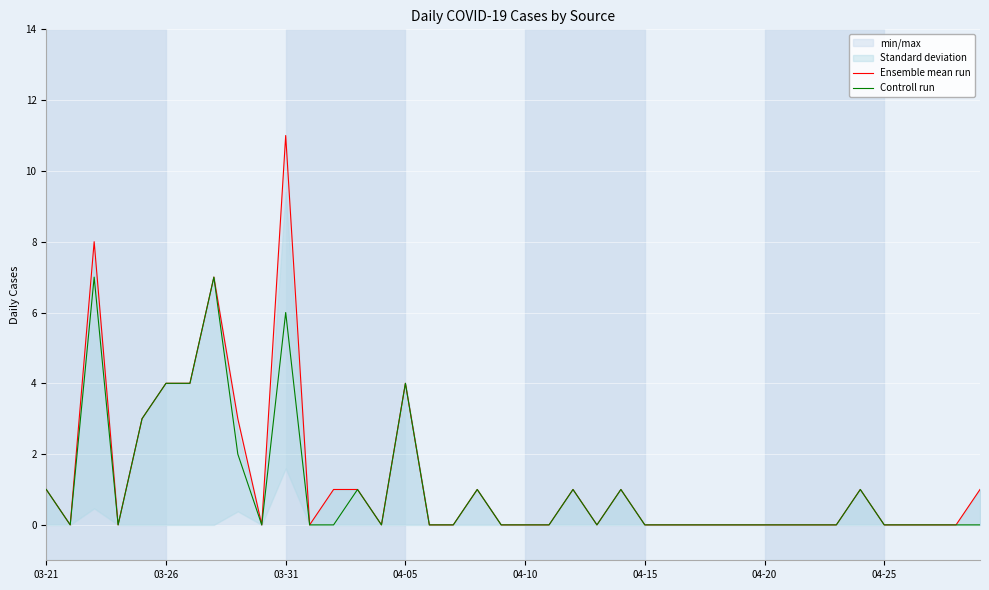

True or false: Controll run and Ensemble mean run cross at least once.

False